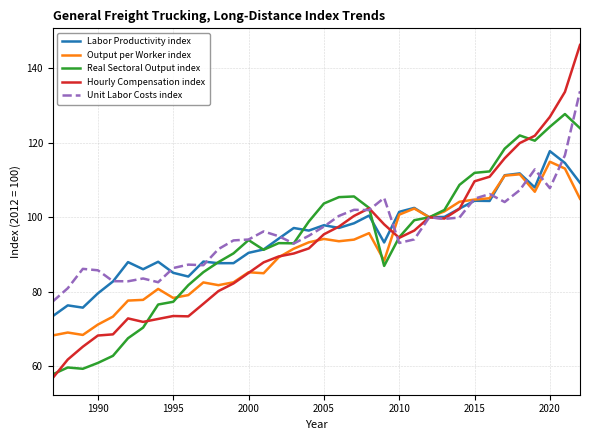

List the series in order of their overall mean, lowest first.

Output per Worker index, Hourly Compensation index, Real Sectoral Output index, Labor Productivity index, Unit Labor Costs index